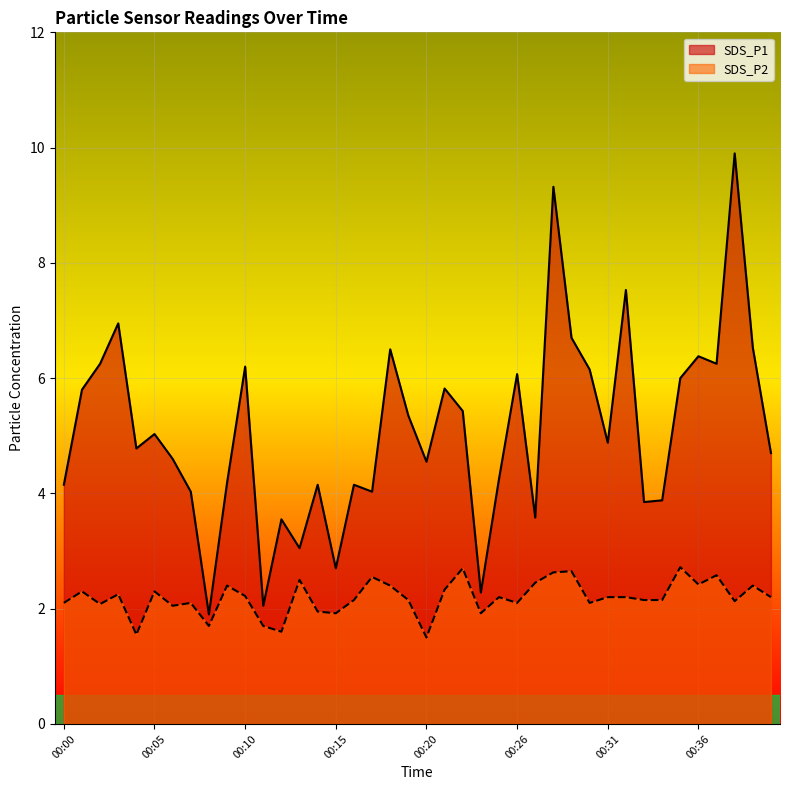

How many lines are shown in the chart?

2